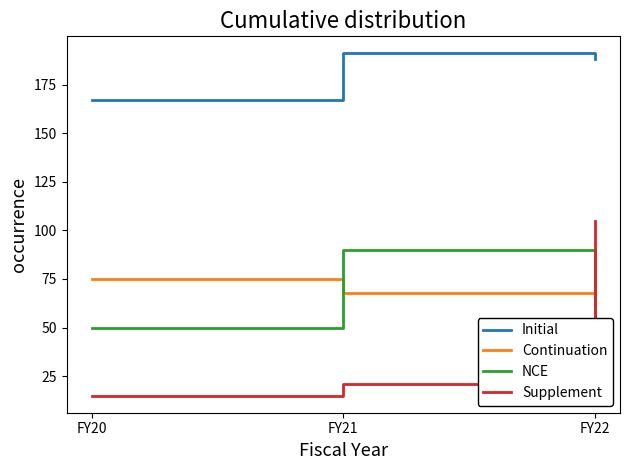

How many series are shown in this chart?

4